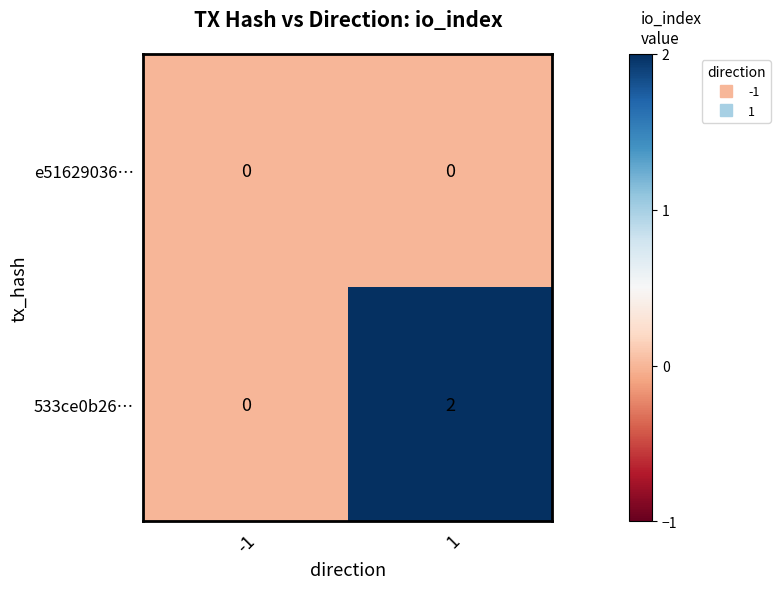

At which category is the sum across all series the highest?

1